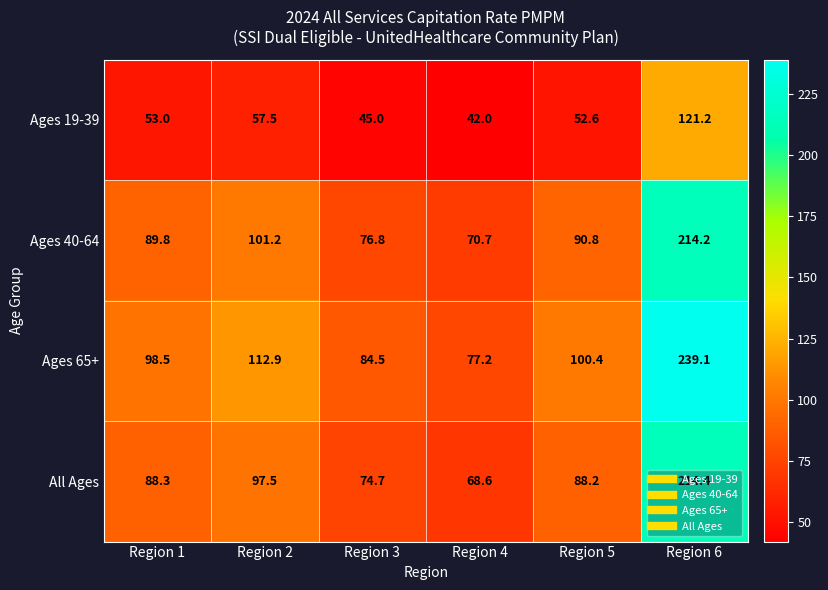

Count the number of data series in this chart.

4